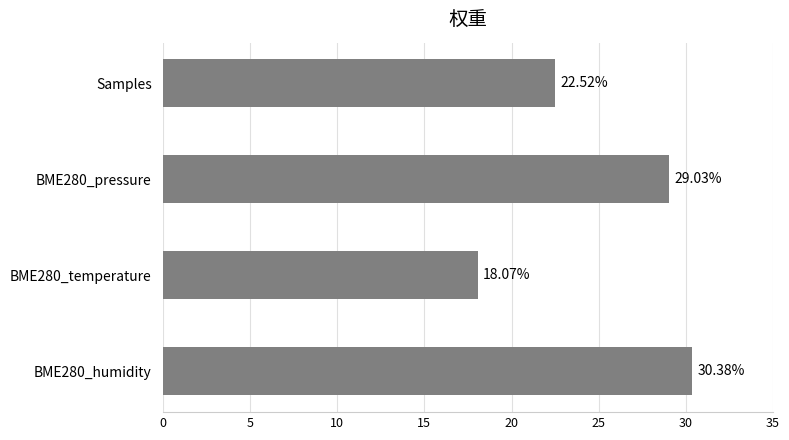

List the labels in order of value, smallest first.

BME280_temperature, Samples, BME280_pressure, BME280_humidity